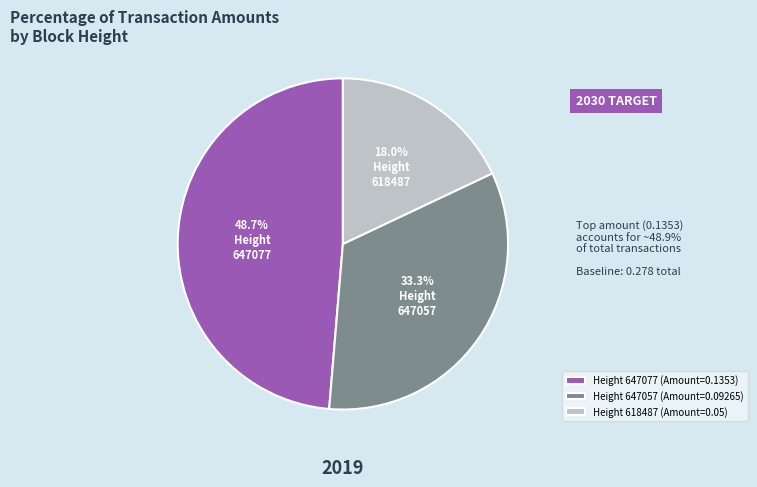

Is there any slice that represents more than half of the pie?

No